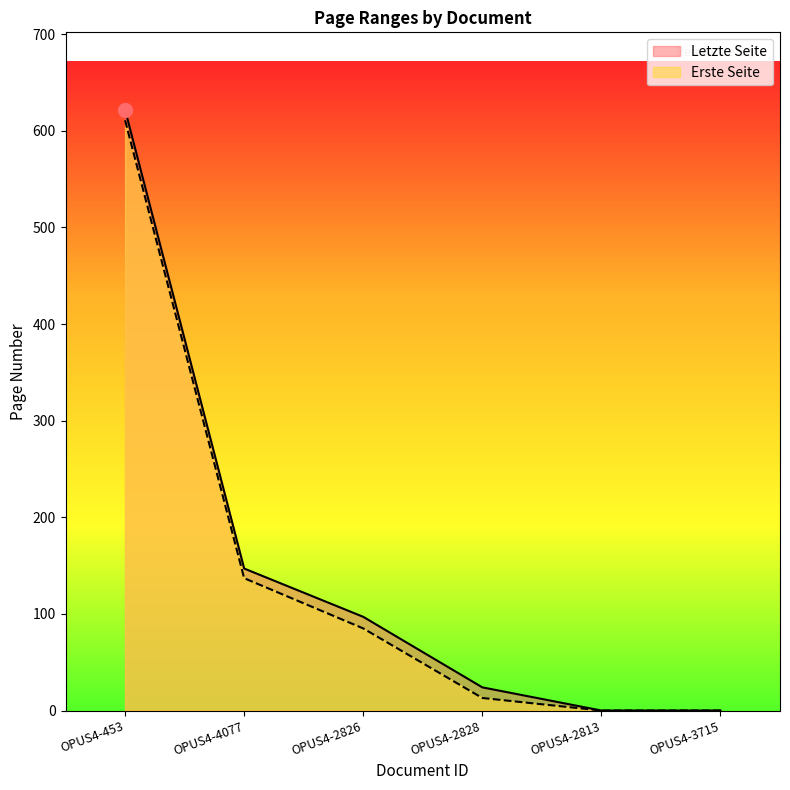

True or false: Letzte Seite and Erste Seite intersect in this chart.

False